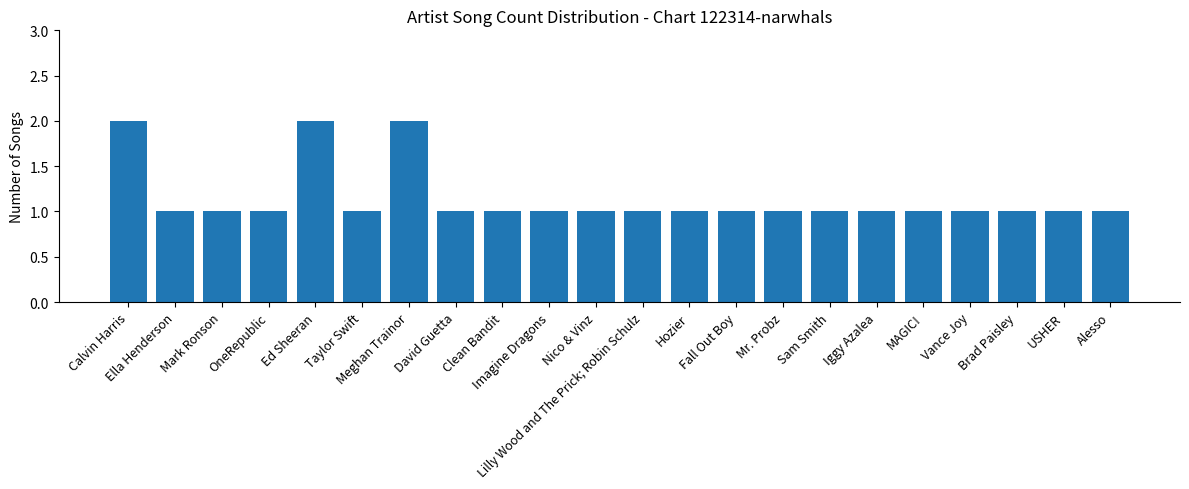

What is the difference between the values at Nico & Vinz and Calvin Harris?

1